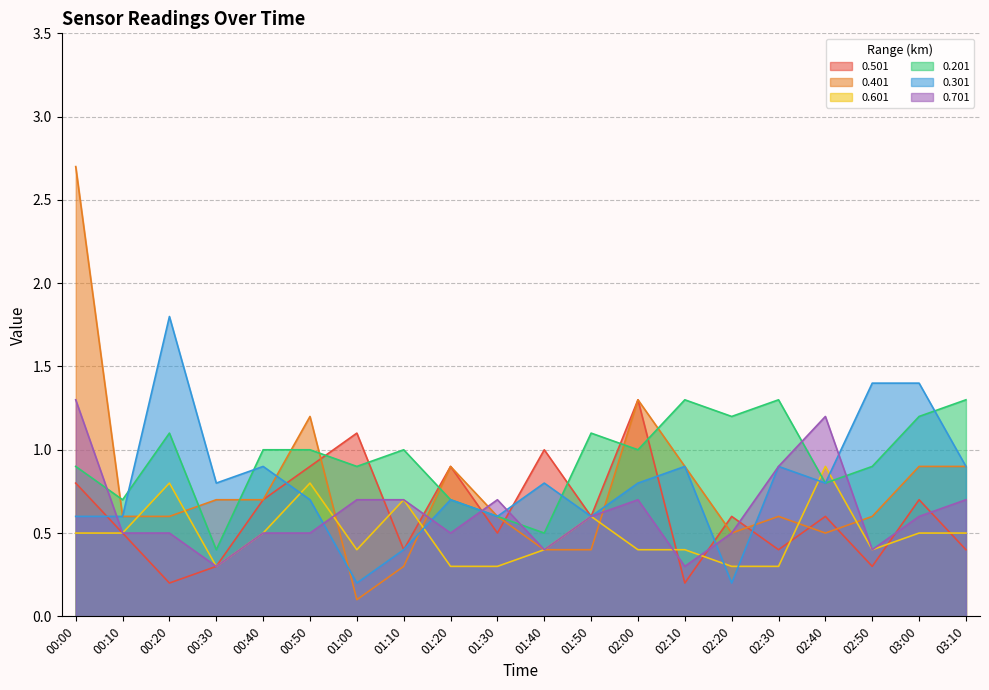

Reading left to right, list all the values displayed in this chart.

0.501: 0.8	0.5	0.2	0.3	0.7	0.9	1.1	0.4	0.9	0.5	1.0	0.6	1.3	0.2	0.6	0.4	0.6	0.3	0.7	0.4
0.401: 2.7	0.6	0.6	0.7	0.7	1.2	0.1	0.3	0.9	0.6	0.4	0.4	1.3	0.9	0.5	0.6	0.5	0.6	0.9	0.9
0.601: 0.5	0.5	0.8	0.3	0.5	0.8	0.4	0.7	0.3	0.3	0.4	0.6	0.4	0.4	0.3	0.3	0.9	0.4	0.5	0.5
0.201: 0.9	0.7	1.1	0.4	1.0	1.0	0.9	1.0	0.7	0.6	0.5	1.1	1.0	1.3	1.2	1.3	0.8	0.9	1.2	1.3
0.301: 0.6	0.6	1.8	0.8	0.9	0.7	0.2	0.4	0.7	0.6	0.8	0.6	0.8	0.9	0.2	0.9	0.8	1.4	1.4	0.9
0.701: 1.3	0.5	0.5	0.3	0.5	0.5	0.7	0.7	0.5	0.7	0.4	0.6	0.7	0.3	0.5	0.9	1.2	0.4	0.6	0.7